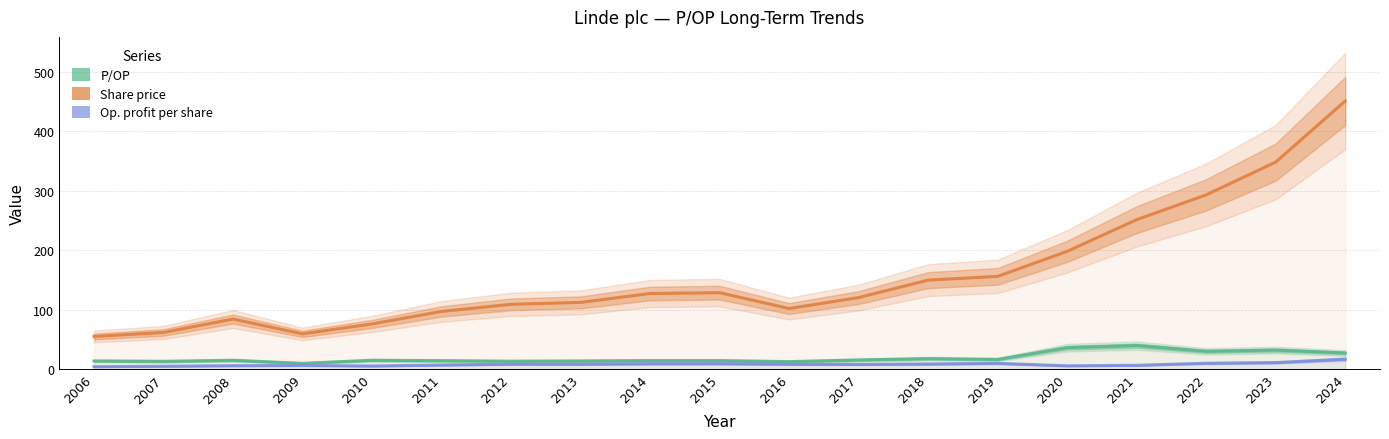

What is the spread (max minus min) of values at 2023?

337.5